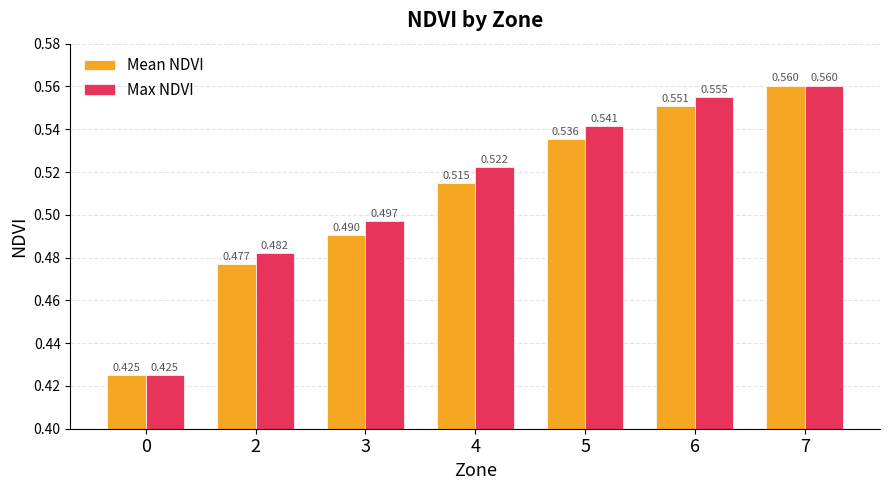

What is the total value across all series at 6?

1.1